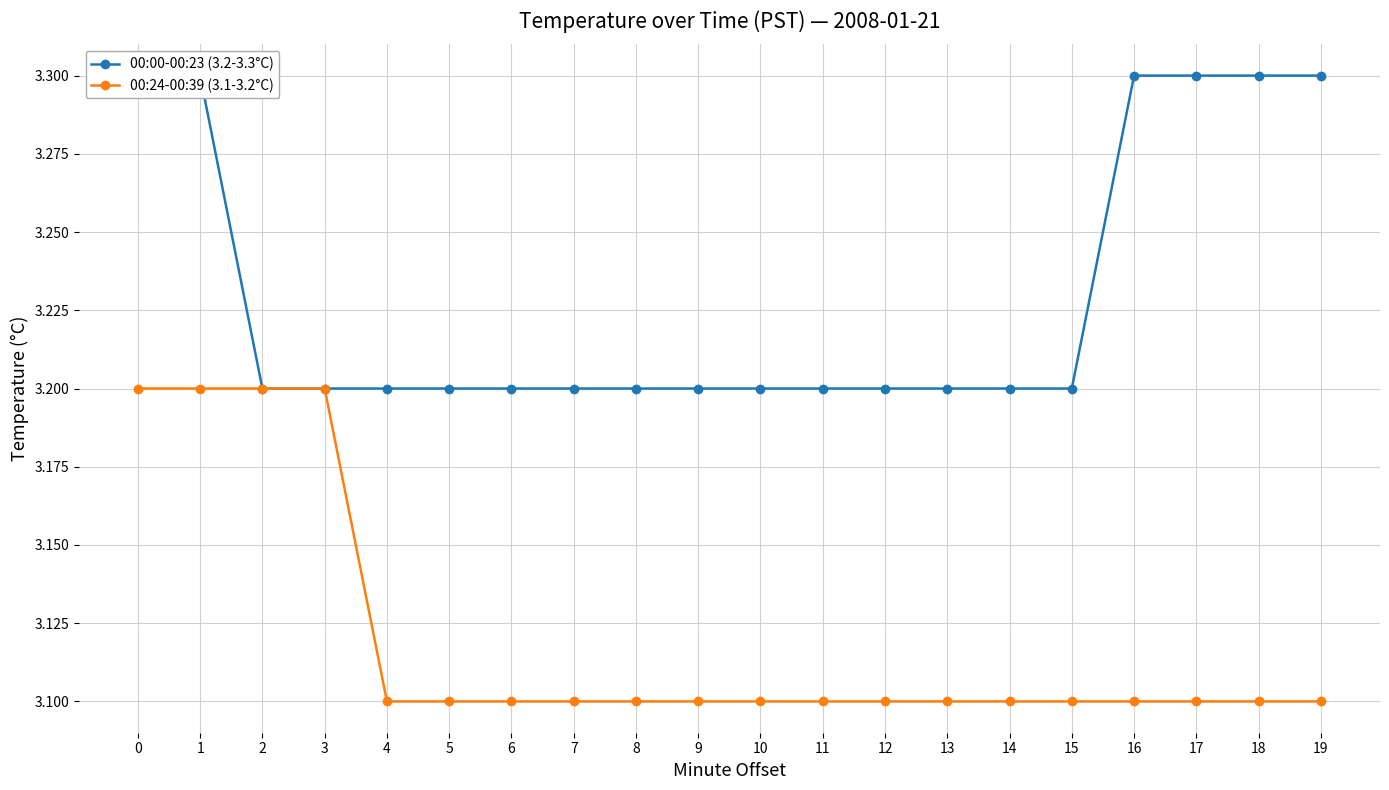

True or false: 00:24-00:39 (3.1-3.2°C) and 00:00-00:23 (3.2-3.3°C) cross at least once.

False